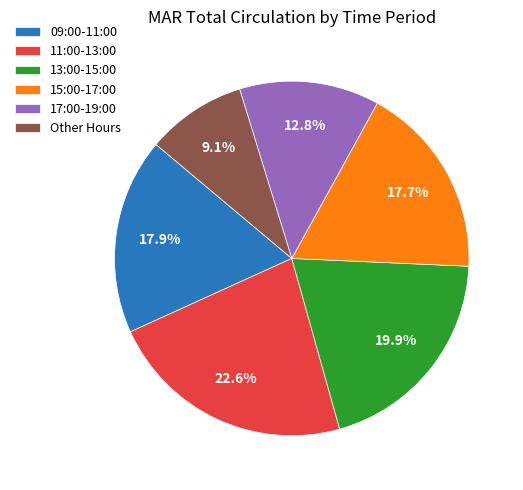

Which slice is the largest?

11:00-13:00